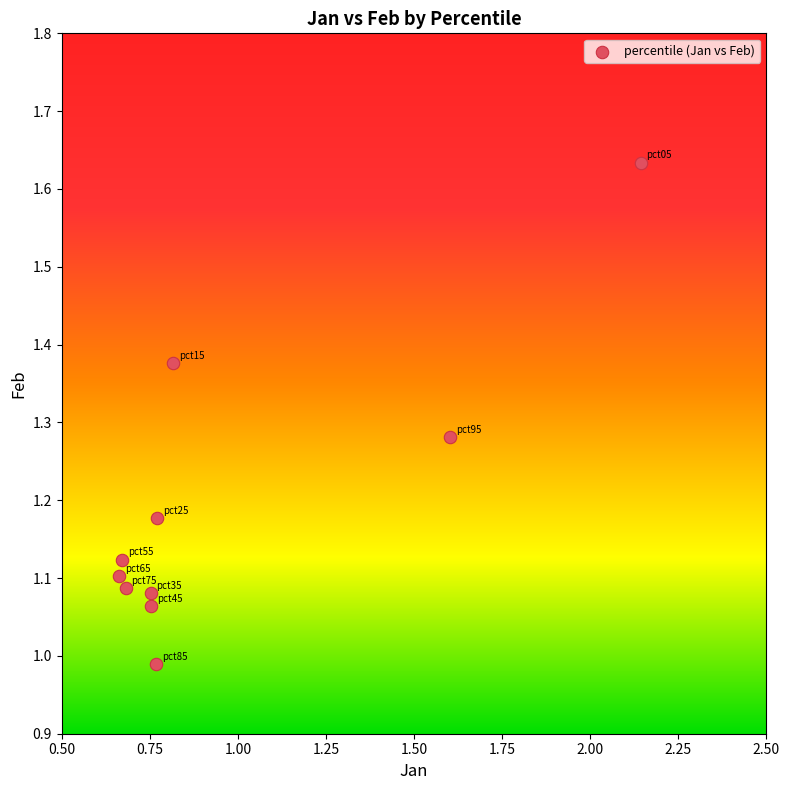

What is the range of Y values (max minus min)?

0.6